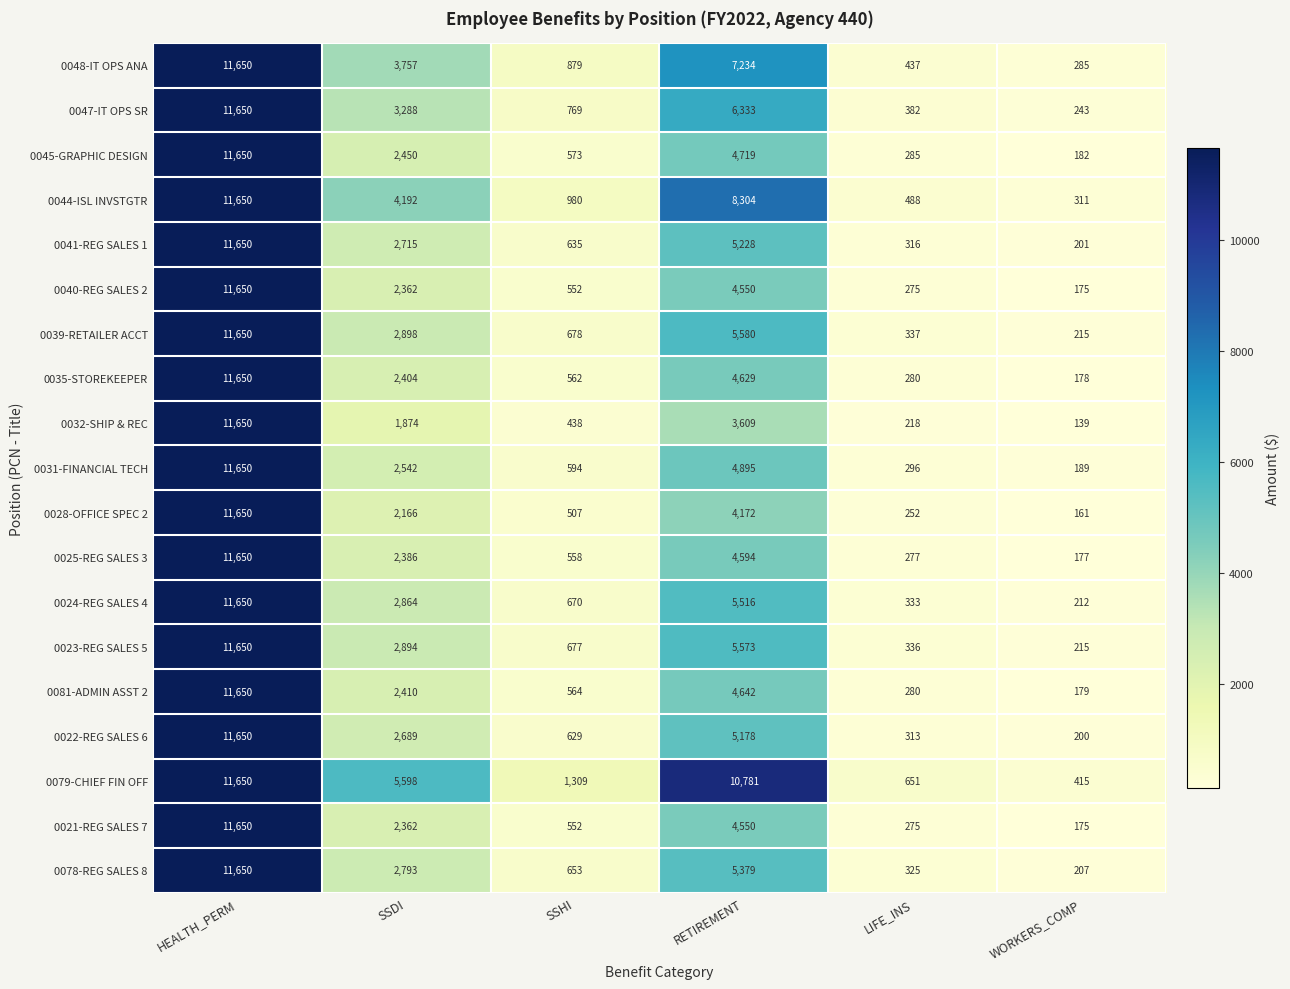

How many categories are shown in the chart?

6